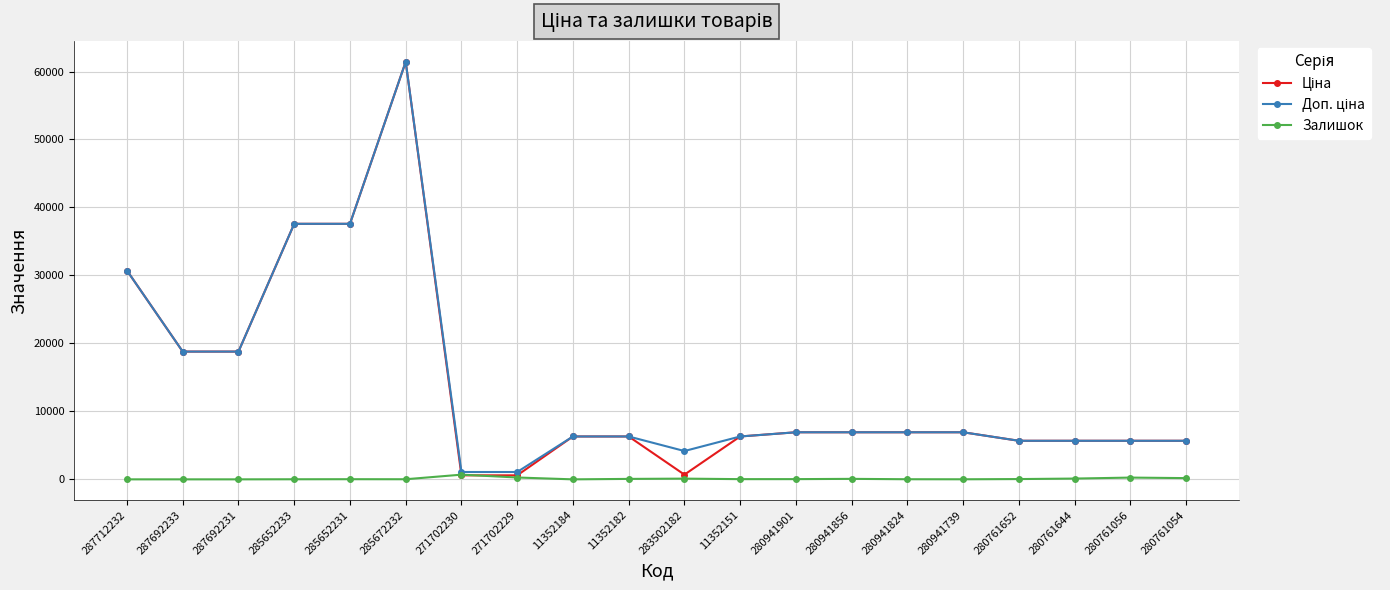

Which label corresponds to the largest value in the chart?

285672232